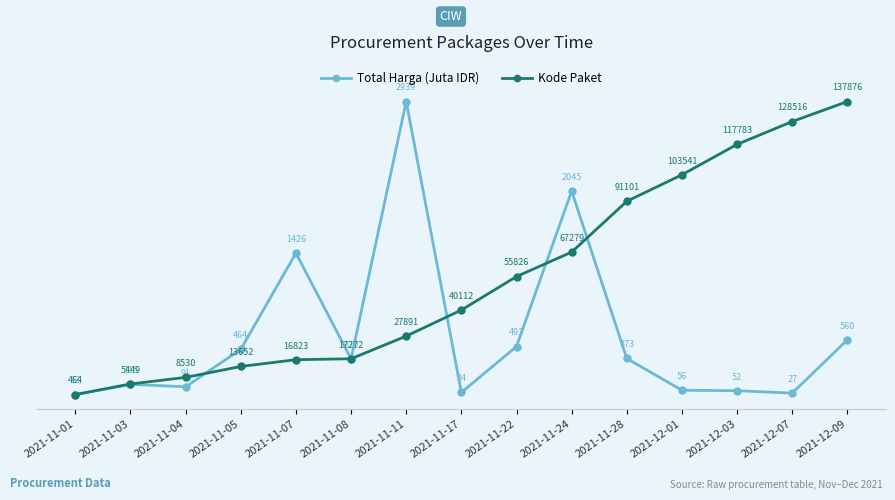

Reading left to right, what are all the values shown in this chart?

Total Harga (Juta IDR): 12.8	115.5	90.7	464.0	1425.9	369.8	2939.0	34.3	493.0	2045.3	373.4	56.2	51.6	27.4	560.0
Kode Paket: 464.0	5449.0	8530.0	13652.0	16823.0	17272.0	27891.0	40112.0	55826.0	67279.0	91101.0	103541.0	117783.0	128516.0	137876.0